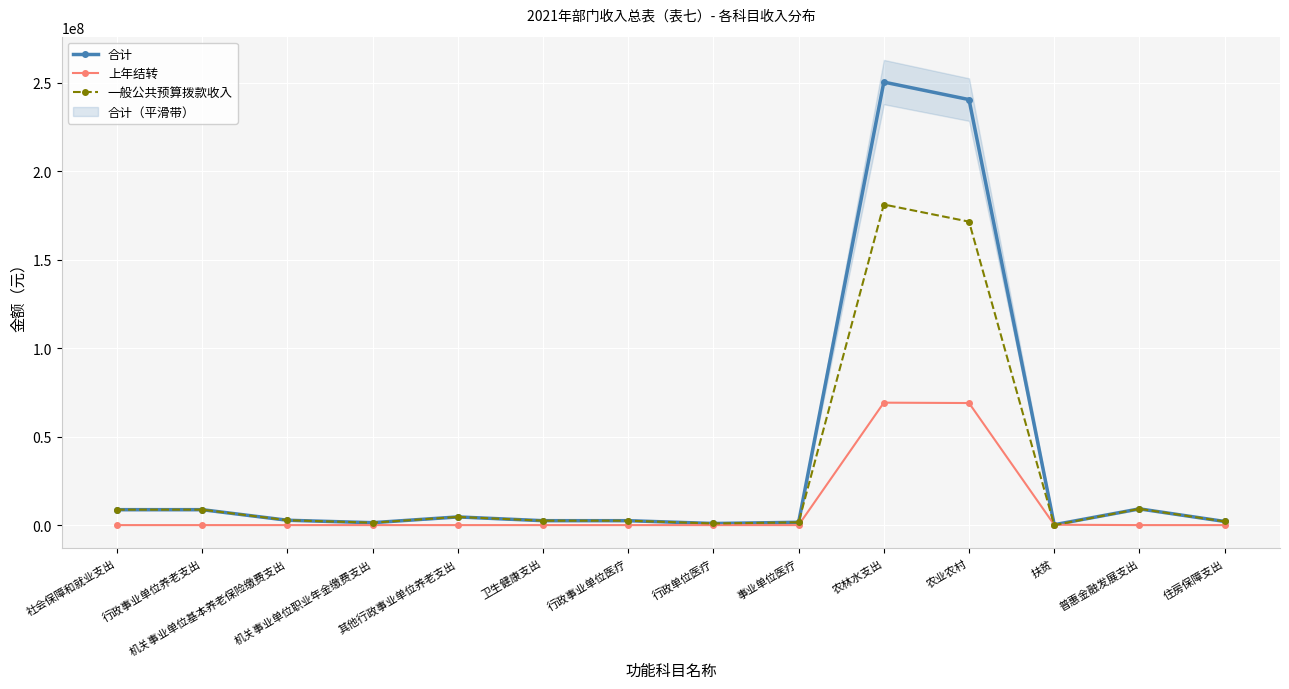

Which series has the largest total across all categories?

合计